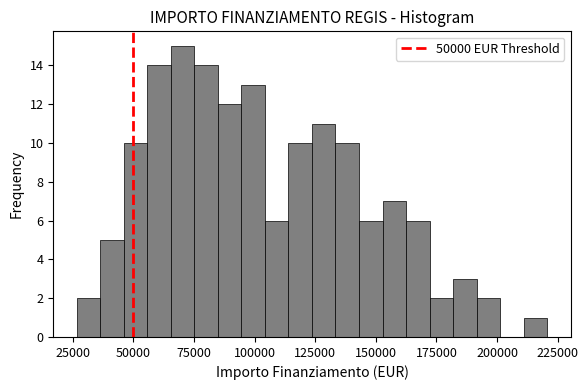

Around what value on the x-axis is the tallest bar? Give the approximate position of its centre, as read against the axis.

70000